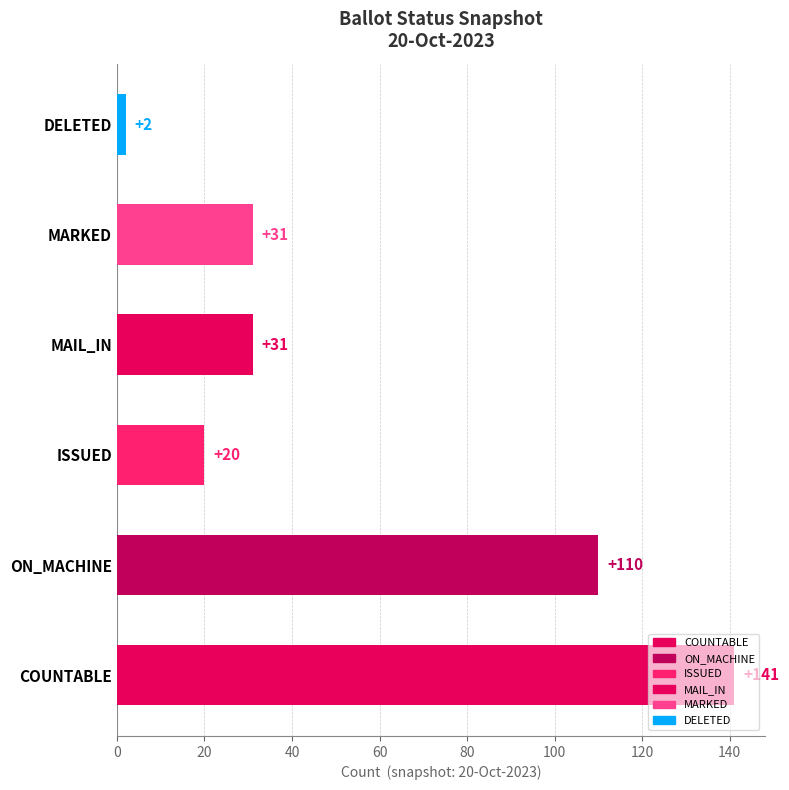

How many distinct data groups are displayed?

1